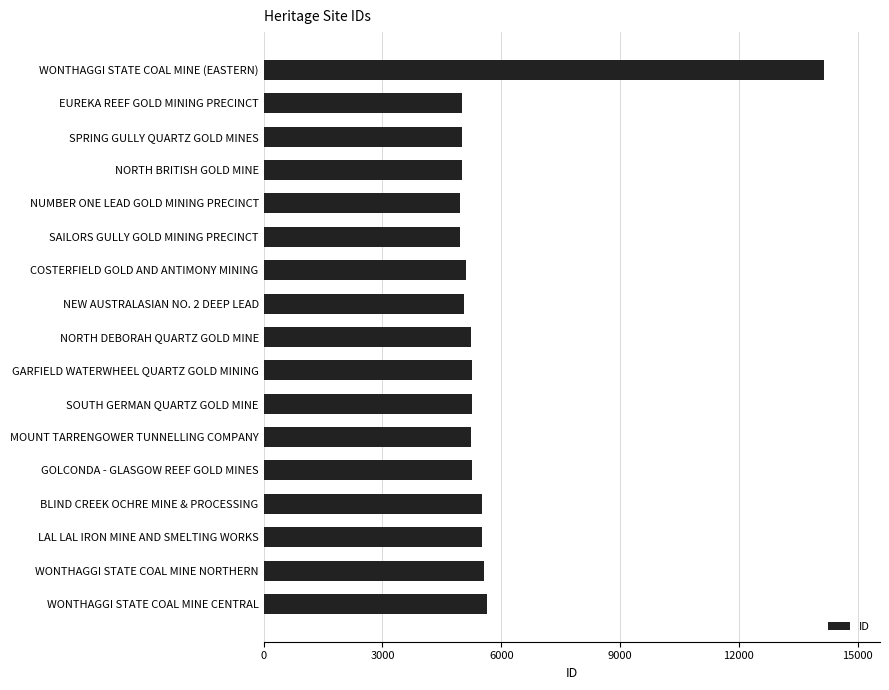

True or false: the data shows 5252 at GOLCONDA - GLASGOW REEF GOLD MINES.

True